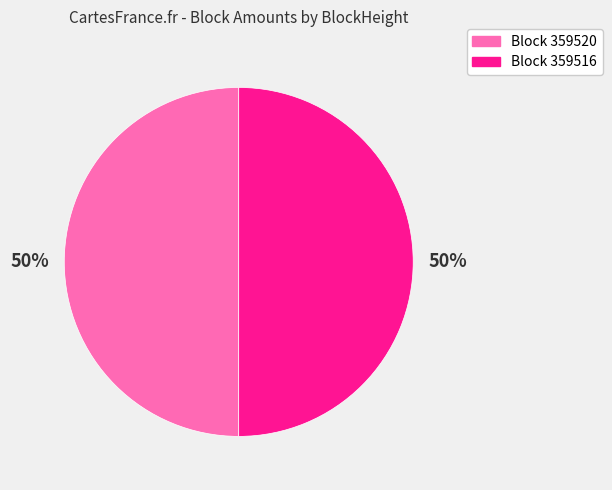

To the nearest percent, what is the average slice percentage?

50%